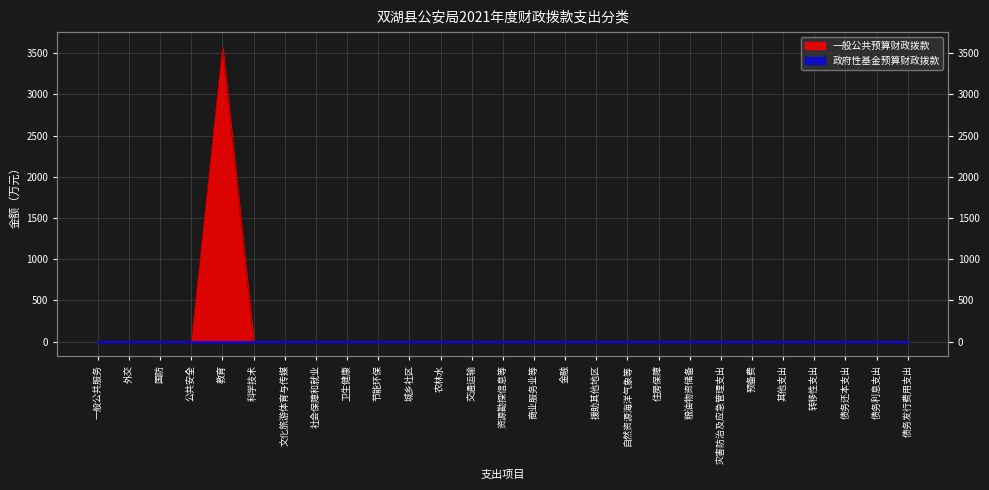

Does the chart have visible grid lines?

Yes